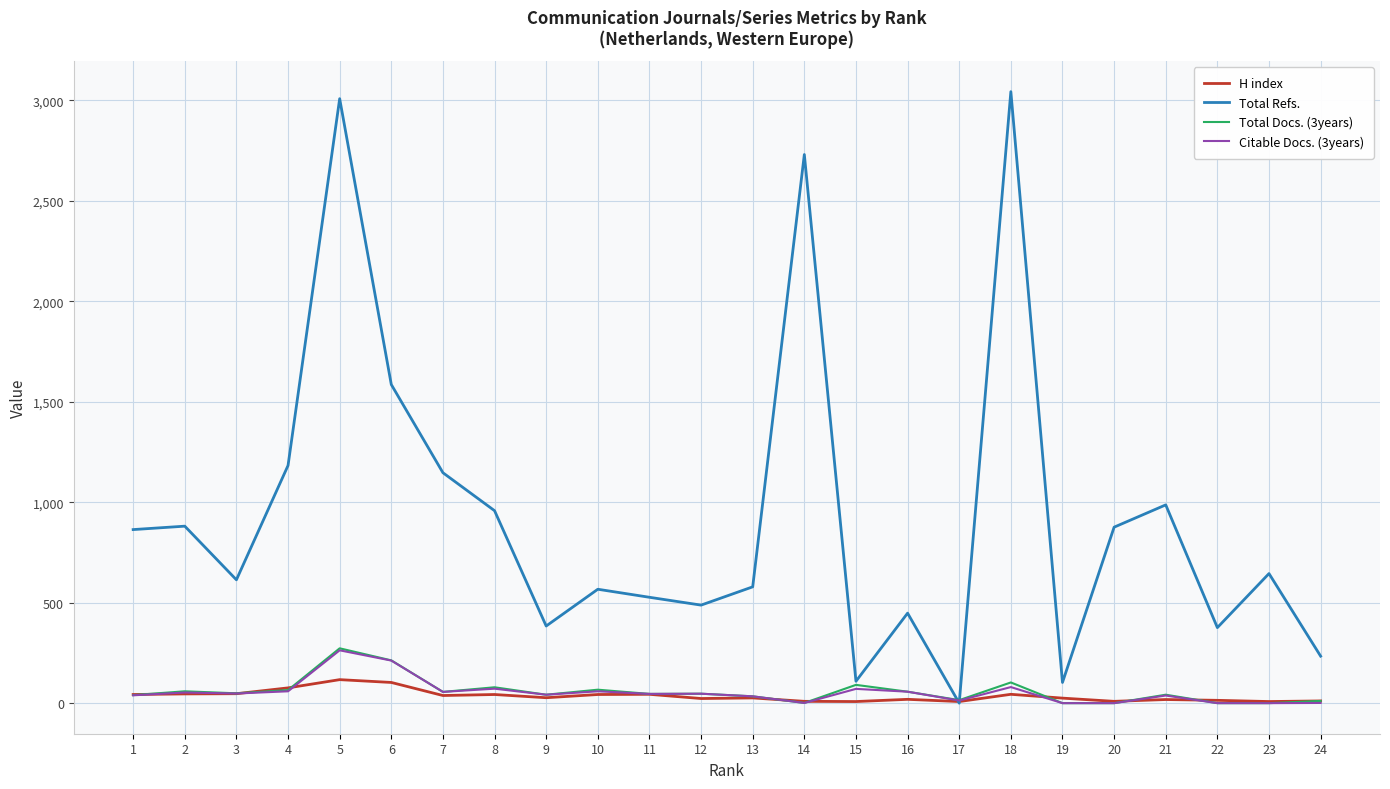

What is the sum of all Total Refs. values?

22340